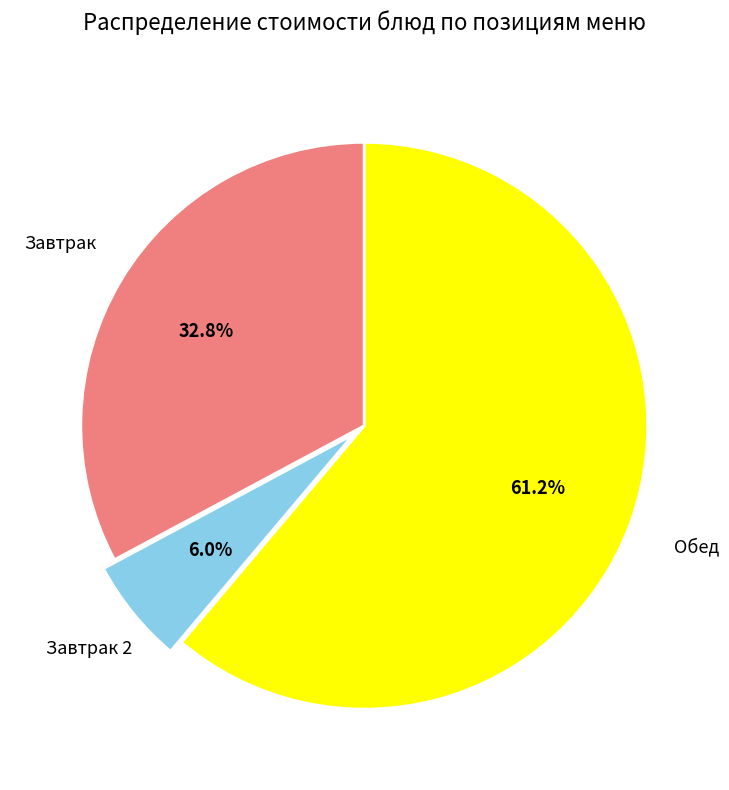

To the nearest percent, what is the difference between the largest and smallest slice percentages?

55%